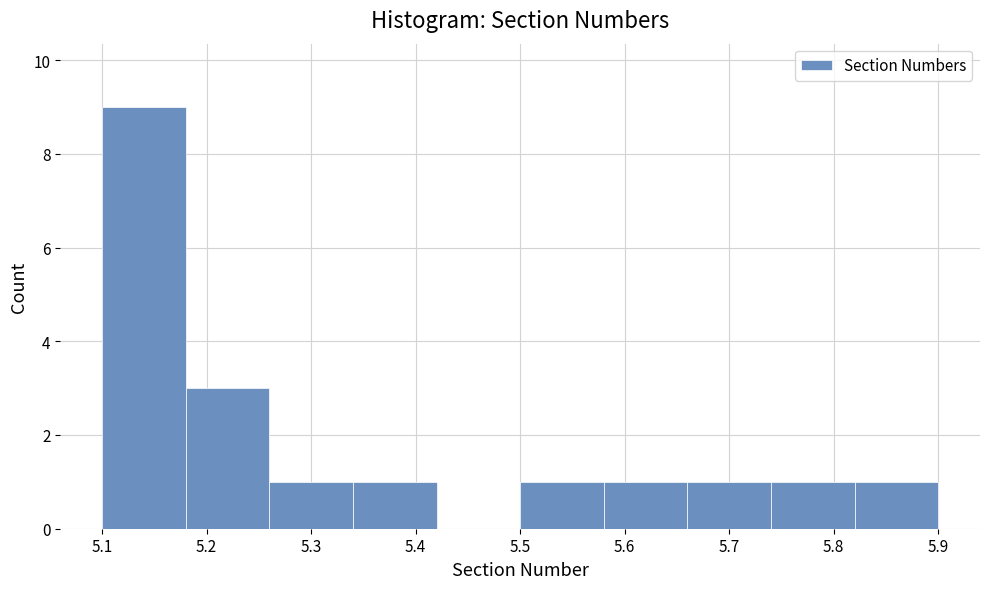

What is the height of the bar covering 5.26 to 5.34 on the x-axis? The values are not printed on the chart, so give them approximately, as read against the axis.

1